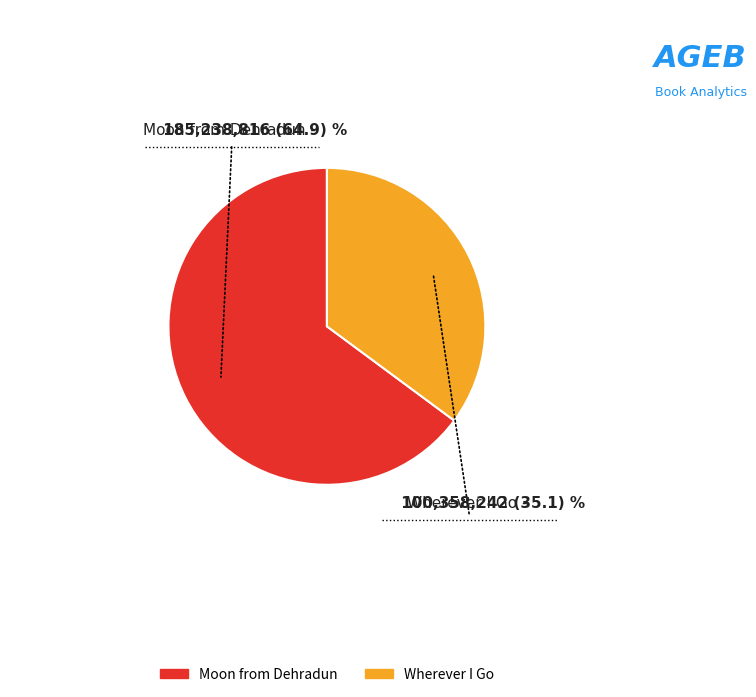

Between Moon from Dehradun and Wherever I Go, which is larger?

Moon from Dehradun